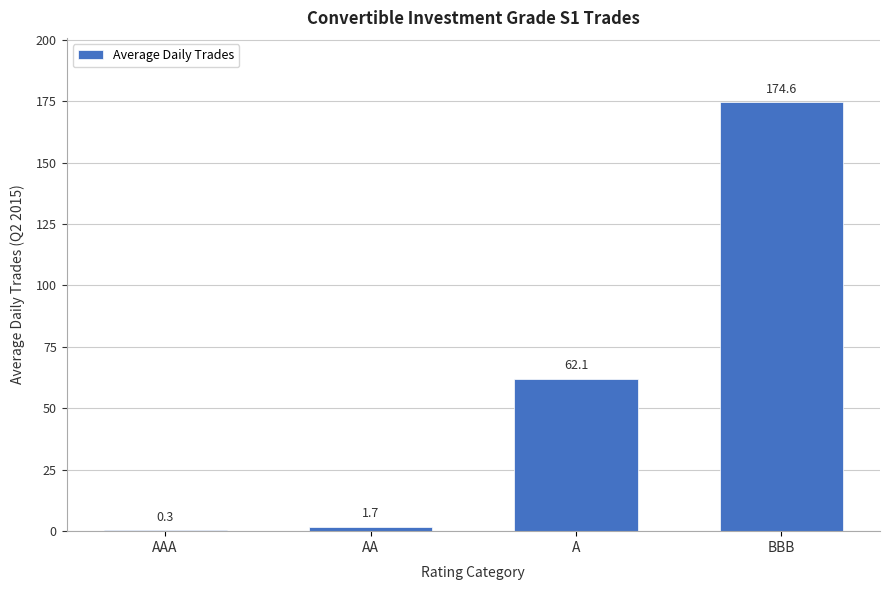

Reading left to right, extract all data points from this chart.

AAA=0.3	AA=1.7	A=62.1	BBB=174.6